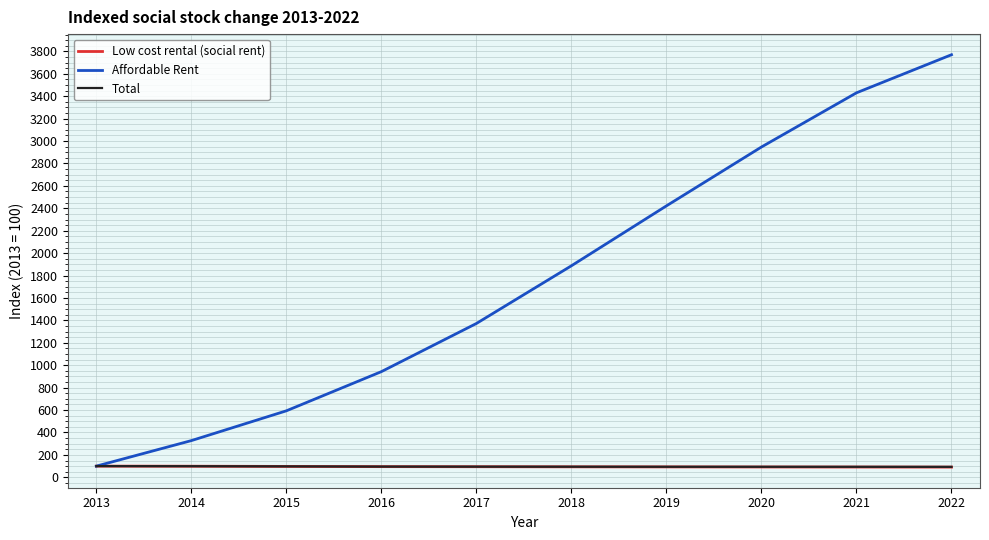

Rank the categories by Affordable Rent value from lowest to highest.

2013, 2014, 2015, 2016, 2017, 2018, 2019, 2020, 2021, 2022